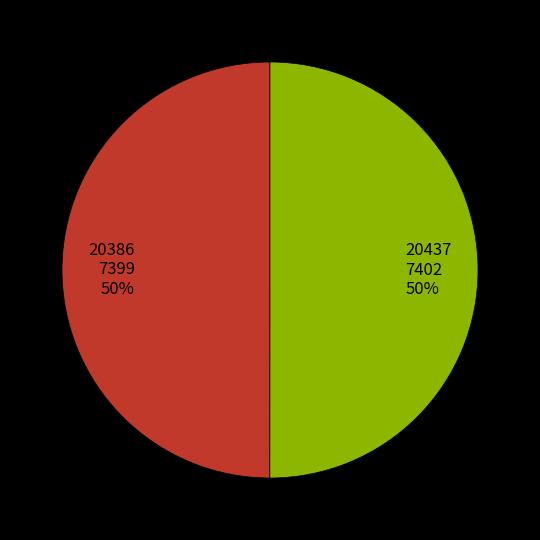

True or false: 20386 accounts for 57% of the total.

False